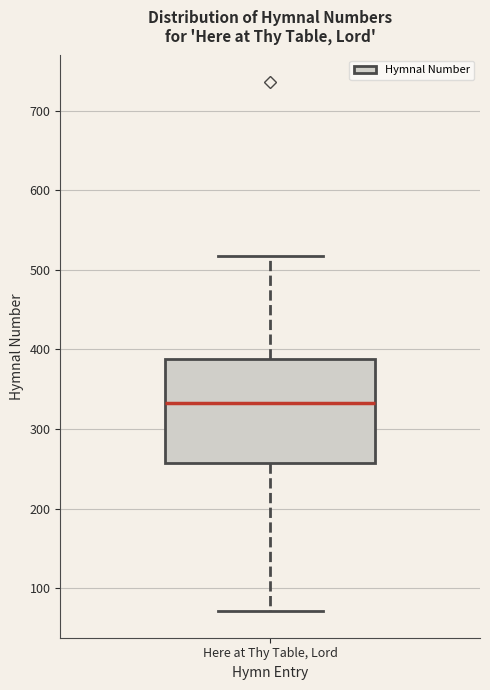

Read this box plot against the y-axis: the position of the median line, the range covered by the box, and the ends of both whiskers. The values are not printed on the chart, so give them approximately, as read against the axis.

median 330, box 260 to 390, whiskers 70 to 520